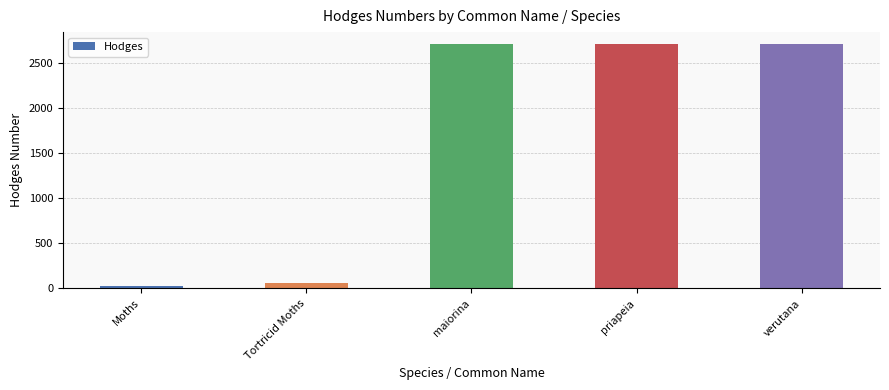

True or false: the data shows 2707.0 at verutana.

True